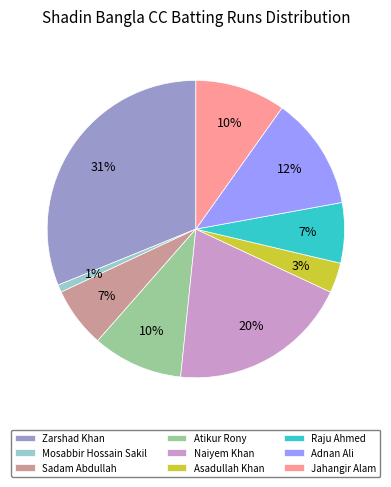

Is it true that Asadullah Khan is 3% of the pie?

True